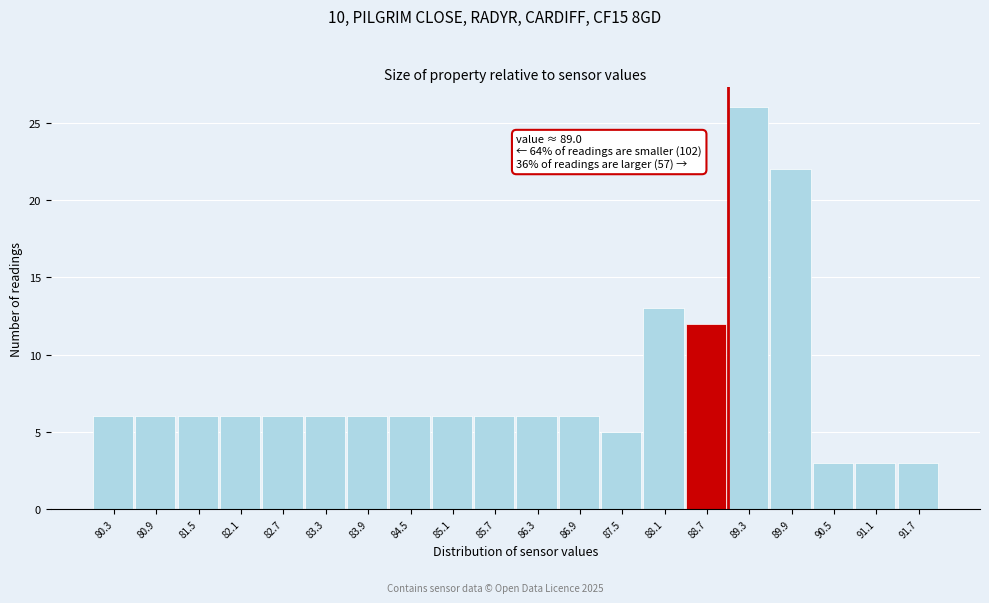

Which range on the x-axis has the tallest bar?

89.0 to 89.6